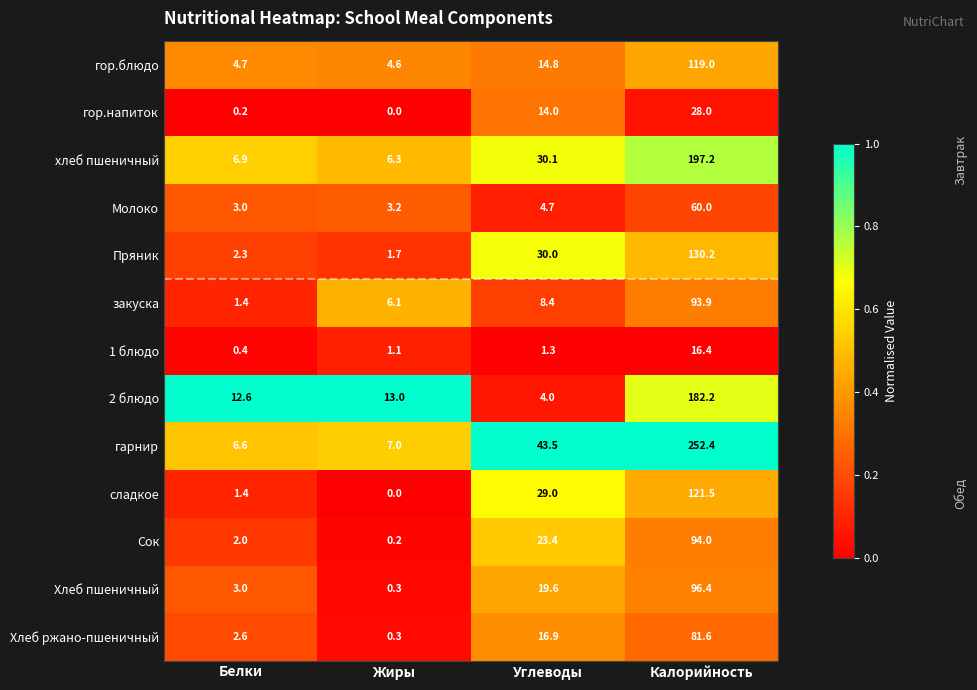

Which series has the largest range (max minus min)?

гарнир